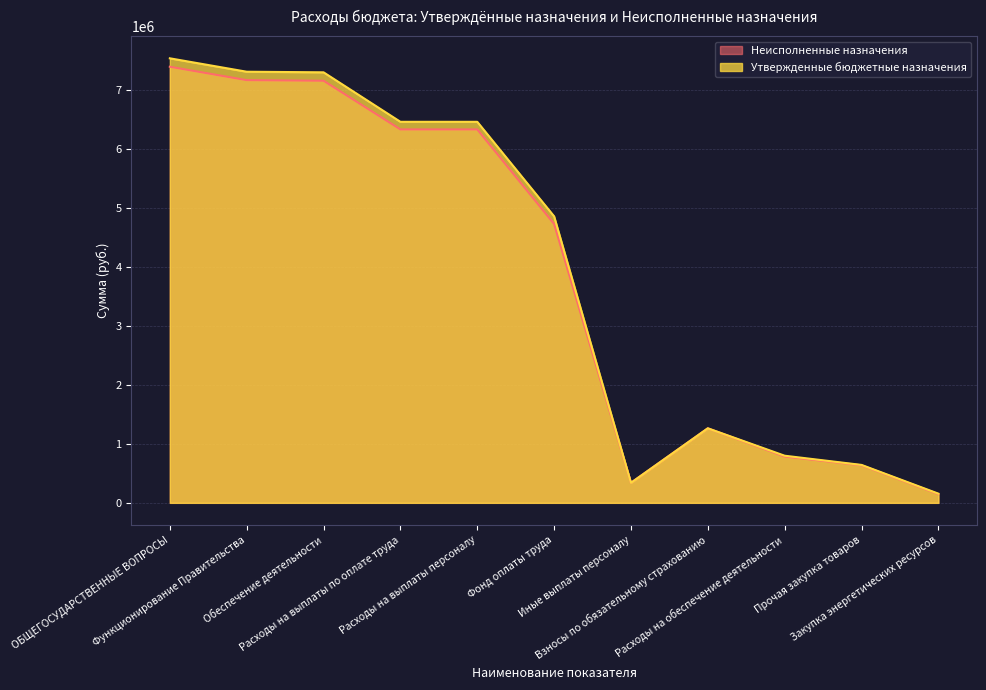

What value does the Утвержденные бюджетные назначения series have at Прочая закупка товаров?

643900.0